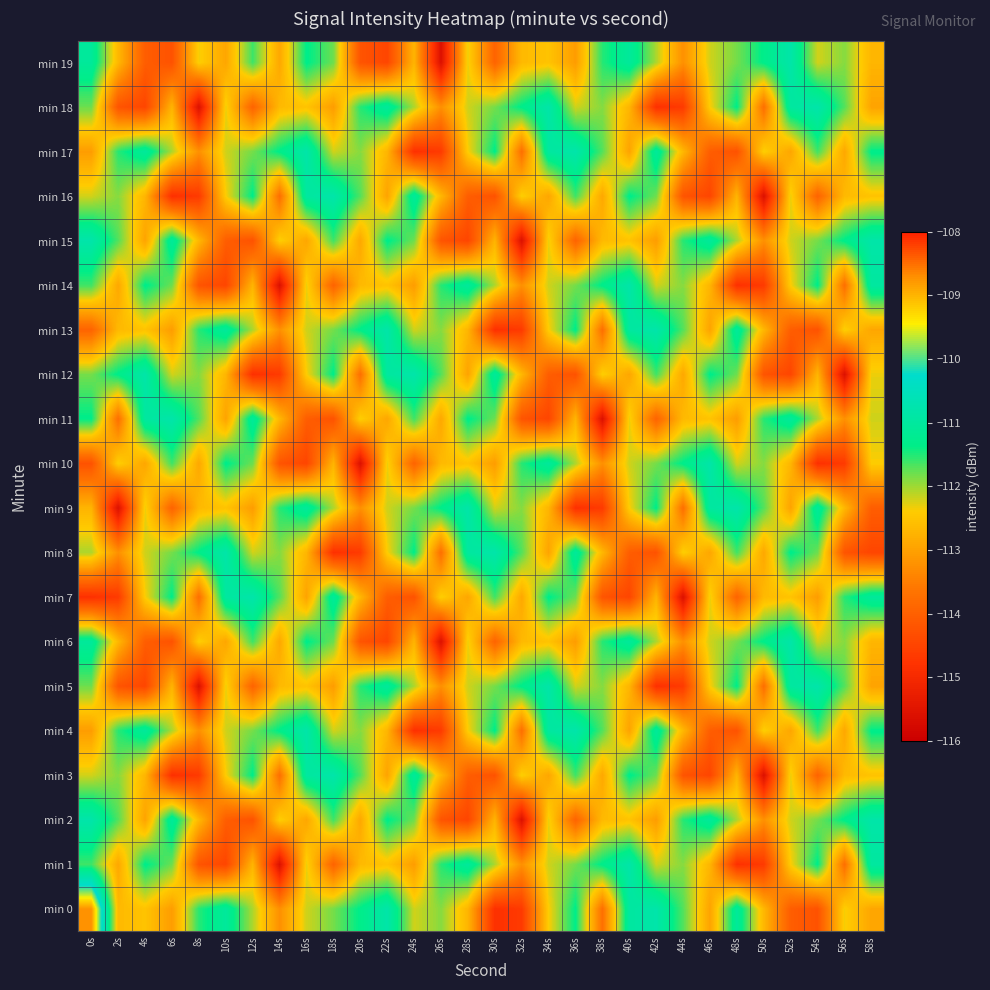

Reading right to left, what are all the values shown in this chart?

min 0: 58s=-112.9	56s=-112.4	54s=-114.2	52s=-114.0	50s=-112.7	48s=-111.1	46s=-113.0	44s=-111.7	42s=-110.8	40s=-111.0	38s=-113.7	36s=-111.3	34s=-112.4	32s=-114.7	30s=-114.8	28s=-112.7	26s=-111.9	24s=-112.2	22s=-110.8	20s=-111.3	18s=-111.8	16s=-112.2	14s=-113.2	12s=-112.1	10s=-111.1	8s=-111.5	6s=-113.1	4s=-112.5	2s=-112.7	0s=-108.7
min 1: 58s=-111.0	56s=-113.7	54s=-111.3	52s=-112.4	50s=-114.7	48s=-114.8	46s=-112.7	44s=-111.9	42s=-112.2	40s=-110.8	38s=-111.3	36s=-111.8	34s=-112.2	32s=-113.2	30s=-112.1	28s=-111.1	26s=-111.5	24s=-113.1	22s=-112.5	20s=-112.7	18s=-113.9	16s=-112.3	14s=-115.6	12s=-112.7	10s=-114.5	8s=-114.2	6s=-111.8	4s=-111.3	2s=-112.9	0s=-111.6
min 2: 58s=-110.8	56s=-111.3	54s=-111.8	52s=-112.2	50s=-113.2	48s=-112.1	46s=-111.1	44s=-111.5	42s=-113.1	40s=-112.5	38s=-112.7	36s=-113.9	34s=-112.3	32s=-115.6	30s=-112.7	28s=-114.5	26s=-114.2	24s=-111.8	22s=-111.3	20s=-112.9	18s=-111.6	16s=-112.9	14s=-112.4	12s=-114.2	10s=-114.0	8s=-112.7	6s=-111.1	4s=-113.0	2s=-111.7	0s=-110.8
min 3: 58s=-112.5	56s=-112.7	54s=-113.9	52s=-112.3	50s=-115.6	48s=-112.7	46s=-114.5	44s=-114.2	42s=-111.8	40s=-111.3	38s=-112.9	36s=-111.6	34s=-112.9	32s=-112.4	30s=-114.2	28s=-114.0	26s=-112.7	24s=-111.1	22s=-113.0	20s=-111.7	18s=-110.8	16s=-111.0	14s=-113.7	12s=-111.3	10s=-112.4	8s=-114.7	6s=-114.8	4s=-112.7	2s=-111.9	0s=-112.2
min 4: 58s=-111.3	56s=-112.9	54s=-111.6	52s=-112.9	50s=-112.4	48s=-114.2	46s=-114.0	44s=-112.7	42s=-111.1	40s=-113.0	38s=-111.7	36s=-110.8	34s=-111.0	32s=-113.7	30s=-111.3	28s=-112.4	26s=-114.7	24s=-114.8	22s=-112.7	20s=-111.9	18s=-112.2	16s=-110.8	14s=-111.3	12s=-111.8	10s=-112.2	8s=-113.2	6s=-112.1	4s=-111.1	2s=-111.5	0s=-113.1
min 5: 58s=-113.0	56s=-111.7	54s=-110.8	52s=-111.0	50s=-113.7	48s=-111.3	46s=-112.4	44s=-114.7	42s=-114.8	40s=-112.7	38s=-111.9	36s=-112.2	34s=-110.8	32s=-111.3	30s=-111.8	28s=-112.2	26s=-113.2	24s=-112.1	22s=-111.1	20s=-111.5	18s=-113.1	16s=-112.5	14s=-112.7	12s=-113.9	10s=-112.3	8s=-115.6	6s=-112.7	4s=-114.5	2s=-114.2	0s=-111.8
min 6: 58s=-112.7	56s=-111.9	54s=-112.2	52s=-110.8	50s=-111.3	48s=-111.8	46s=-112.2	44s=-113.2	42s=-112.1	40s=-111.1	38s=-111.5	36s=-113.1	34s=-112.5	32s=-112.7	30s=-113.9	28s=-112.3	26s=-115.6	24s=-112.7	22s=-114.5	20s=-114.2	18s=-111.8	16s=-111.3	14s=-112.9	12s=-111.6	10s=-112.9	8s=-112.4	6s=-114.2	4s=-114.0	2s=-112.7	0s=-111.1
min 7: 58s=-111.1	56s=-111.5	54s=-113.1	52s=-112.5	50s=-112.7	48s=-113.9	46s=-112.3	44s=-115.6	42s=-112.7	40s=-114.5	38s=-114.2	36s=-111.8	34s=-111.3	32s=-112.9	30s=-111.6	28s=-112.9	26s=-112.4	24s=-114.2	22s=-114.0	20s=-112.7	18s=-111.1	16s=-113.0	14s=-111.7	12s=-110.8	10s=-111.0	8s=-113.7	6s=-111.3	4s=-112.4	2s=-114.7	0s=-114.8
min 8: 58s=-114.5	56s=-114.2	54s=-111.8	52s=-111.3	50s=-112.9	48s=-111.6	46s=-112.9	44s=-112.4	42s=-114.2	40s=-114.0	38s=-112.7	36s=-111.1	34s=-113.0	32s=-111.7	30s=-110.8	28s=-111.0	26s=-113.7	24s=-111.3	22s=-112.4	20s=-114.7	18s=-114.8	16s=-112.7	14s=-111.9	12s=-112.2	10s=-110.8	8s=-111.3	6s=-111.8	4s=-112.2	2s=-113.2	0s=-112.1
min 9: 58s=-114.0	56s=-112.7	54s=-111.1	52s=-113.0	50s=-111.7	48s=-110.8	46s=-111.0	44s=-113.7	42s=-111.3	40s=-112.4	38s=-114.7	36s=-114.8	34s=-112.7	32s=-111.9	30s=-112.2	28s=-110.8	26s=-111.3	24s=-111.8	22s=-112.2	20s=-113.2	18s=-112.1	16s=-111.1	14s=-111.5	12s=-113.1	10s=-112.5	8s=-112.7	6s=-113.9	4s=-112.3	2s=-115.6	0s=-112.7
min 10: 58s=-112.4	56s=-114.7	54s=-114.8	52s=-112.7	50s=-111.9	48s=-112.2	46s=-110.8	44s=-111.3	42s=-111.8	40s=-112.2	38s=-113.2	36s=-112.1	34s=-111.1	32s=-111.5	30s=-113.1	28s=-112.5	26s=-112.7	24s=-113.9	22s=-112.3	20s=-115.6	18s=-112.7	16s=-114.5	14s=-114.2	12s=-111.8	10s=-111.3	8s=-112.9	6s=-111.6	4s=-112.9	2s=-112.4	0s=-114.2
min 11: 58s=-112.2	56s=-113.2	54s=-112.1	52s=-111.1	50s=-111.5	48s=-113.1	46s=-112.5	44s=-112.7	42s=-113.9	40s=-112.3	38s=-115.6	36s=-112.7	34s=-114.5	32s=-114.2	30s=-111.8	28s=-111.3	26s=-112.9	24s=-111.6	22s=-112.9	20s=-112.4	18s=-114.2	16s=-114.0	14s=-112.7	12s=-111.1	10s=-113.0	8s=-111.7	6s=-110.8	4s=-111.0	2s=-113.7	0s=-111.3
min 12: 58s=-112.3	56s=-115.6	54s=-112.7	52s=-114.5	50s=-114.2	48s=-111.8	46s=-111.3	44s=-112.9	42s=-111.6	40s=-112.9	38s=-112.4	36s=-114.2	34s=-114.0	32s=-112.7	30s=-111.1	28s=-113.0	26s=-111.7	24s=-110.8	22s=-111.0	20s=-113.7	18s=-111.3	16s=-112.4	14s=-114.7	12s=-114.8	10s=-112.7	8s=-111.9	6s=-112.2	4s=-110.8	2s=-111.3	0s=-111.8
min 13: 58s=-112.9	56s=-112.4	54s=-114.2	52s=-114.0	50s=-112.7	48s=-111.1	46s=-113.0	44s=-111.7	42s=-110.8	40s=-111.0	38s=-113.7	36s=-111.3	34s=-112.4	32s=-114.7	30s=-114.8	28s=-112.7	26s=-111.9	24s=-112.2	22s=-110.8	20s=-111.3	18s=-111.8	16s=-112.2	14s=-113.2	12s=-112.1	10s=-111.1	8s=-111.5	6s=-113.1	4s=-112.5	2s=-112.7	0s=-113.9
min 14: 58s=-111.0	56s=-113.7	54s=-111.3	52s=-112.4	50s=-114.7	48s=-114.8	46s=-112.7	44s=-111.9	42s=-112.2	40s=-110.8	38s=-111.3	36s=-111.8	34s=-112.2	32s=-113.2	30s=-112.1	28s=-111.1	26s=-111.5	24s=-113.1	22s=-112.5	20s=-112.7	18s=-113.9	16s=-112.3	14s=-115.6	12s=-112.7	10s=-114.5	8s=-114.2	6s=-111.8	4s=-111.3	2s=-112.9	0s=-111.6
min 15: 58s=-110.8	56s=-111.3	54s=-111.8	52s=-112.2	50s=-113.2	48s=-112.1	46s=-111.1	44s=-111.5	42s=-113.1	40s=-112.5	38s=-112.7	36s=-113.9	34s=-112.3	32s=-115.6	30s=-112.7	28s=-114.5	26s=-114.2	24s=-111.8	22s=-111.3	20s=-112.9	18s=-111.6	16s=-112.9	14s=-112.4	12s=-114.2	10s=-114.0	8s=-112.7	6s=-111.1	4s=-113.0	2s=-111.7	0s=-110.8
min 16: 58s=-112.5	56s=-112.7	54s=-113.9	52s=-112.3	50s=-115.6	48s=-112.7	46s=-114.5	44s=-114.2	42s=-111.8	40s=-111.3	38s=-112.9	36s=-111.6	34s=-112.9	32s=-112.4	30s=-114.2	28s=-114.0	26s=-112.7	24s=-111.1	22s=-113.0	20s=-111.7	18s=-110.8	16s=-111.0	14s=-113.7	12s=-111.3	10s=-112.4	8s=-114.7	6s=-114.8	4s=-112.7	2s=-111.9	0s=-112.2
min 17: 58s=-111.3	56s=-112.9	54s=-111.6	52s=-112.9	50s=-112.4	48s=-114.2	46s=-114.0	44s=-112.7	42s=-111.1	40s=-113.0	38s=-111.7	36s=-110.8	34s=-111.0	32s=-113.7	30s=-111.3	28s=-112.4	26s=-114.7	24s=-114.8	22s=-112.7	20s=-111.9	18s=-112.2	16s=-110.8	14s=-111.3	12s=-111.8	10s=-112.2	8s=-113.2	6s=-112.1	4s=-111.1	2s=-111.5	0s=-113.1
min 18: 58s=-113.0	56s=-111.7	54s=-110.8	52s=-111.0	50s=-113.7	48s=-111.3	46s=-112.4	44s=-114.7	42s=-114.8	40s=-112.7	38s=-111.9	36s=-112.2	34s=-110.8	32s=-111.3	30s=-111.8	28s=-112.2	26s=-113.2	24s=-112.1	22s=-111.1	20s=-111.5	18s=-113.1	16s=-112.5	14s=-112.7	12s=-113.9	10s=-112.3	8s=-115.6	6s=-112.7	4s=-114.5	2s=-114.2	0s=-111.8
min 19: 58s=-112.7	56s=-111.9	54s=-112.2	52s=-110.8	50s=-111.3	48s=-111.8	46s=-112.2	44s=-113.2	42s=-112.1	40s=-111.1	38s=-111.5	36s=-113.1	34s=-112.5	32s=-112.7	30s=-113.9	28s=-112.3	26s=-115.6	24s=-112.7	22s=-114.5	20s=-114.2	18s=-111.8	16s=-111.3	14s=-112.9	12s=-111.6	10s=-112.9	8s=-112.4	6s=-114.2	4s=-114.0	2s=-112.7	0s=-111.1